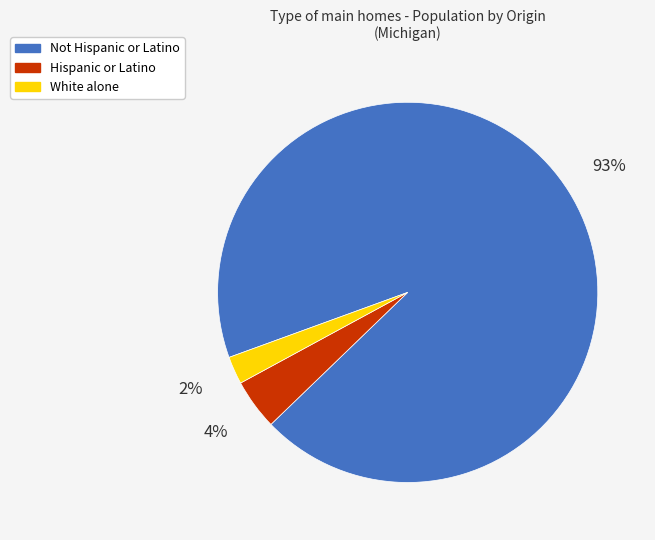

How many slices are in this pie chart?

3